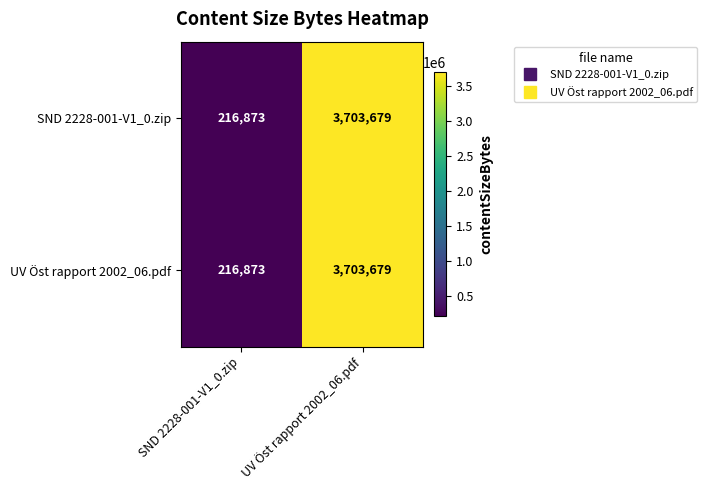

What value does the SND 2228-001-V1_0.zip series have at UV Öst rapport 2002_06.pdf?

3703679